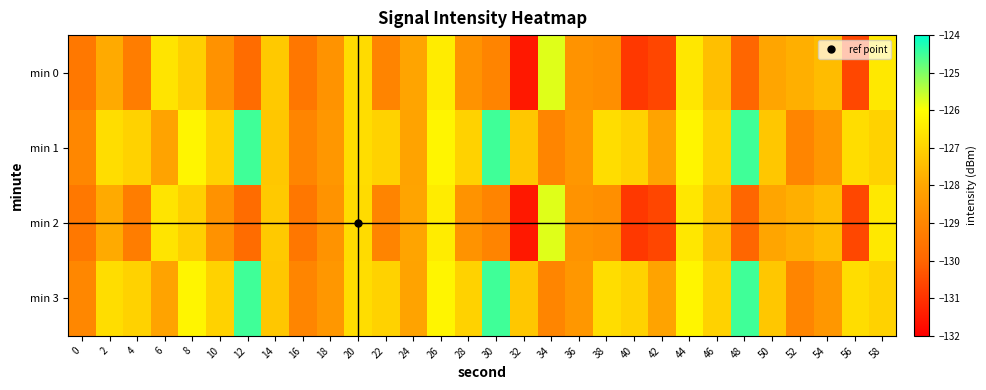

How many series are shown in this chart?

4